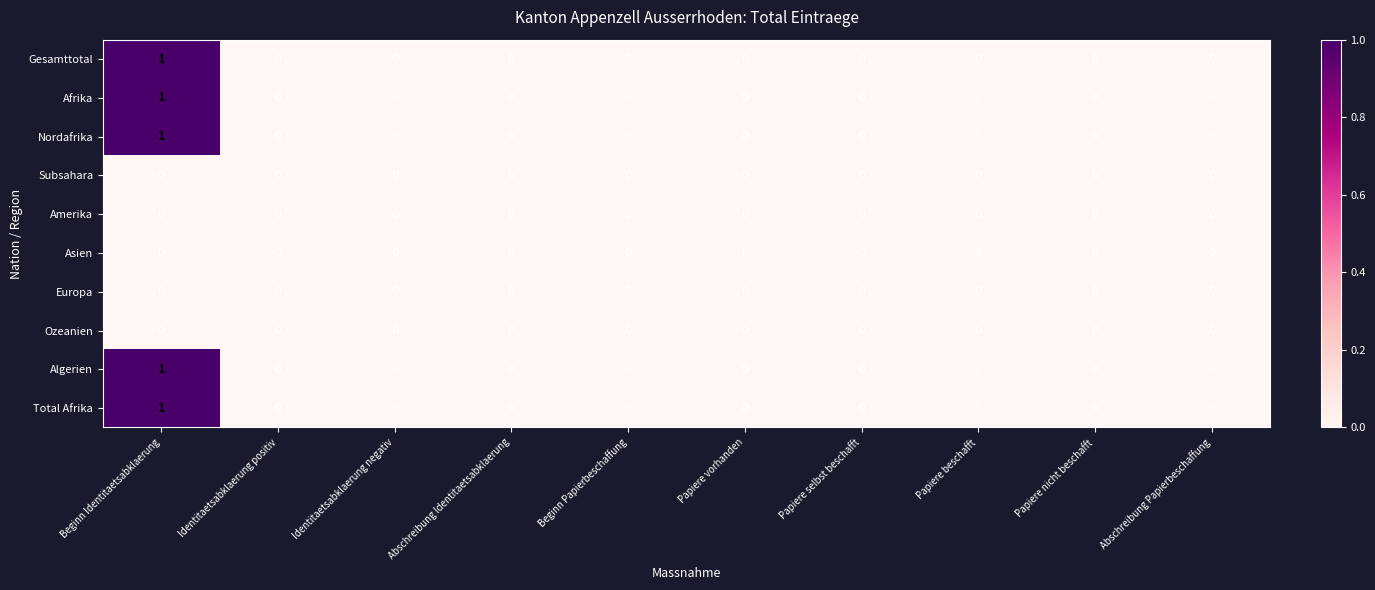

Which category has the highest value in the Afrika series?

Beginn Identitaetsabklaerung